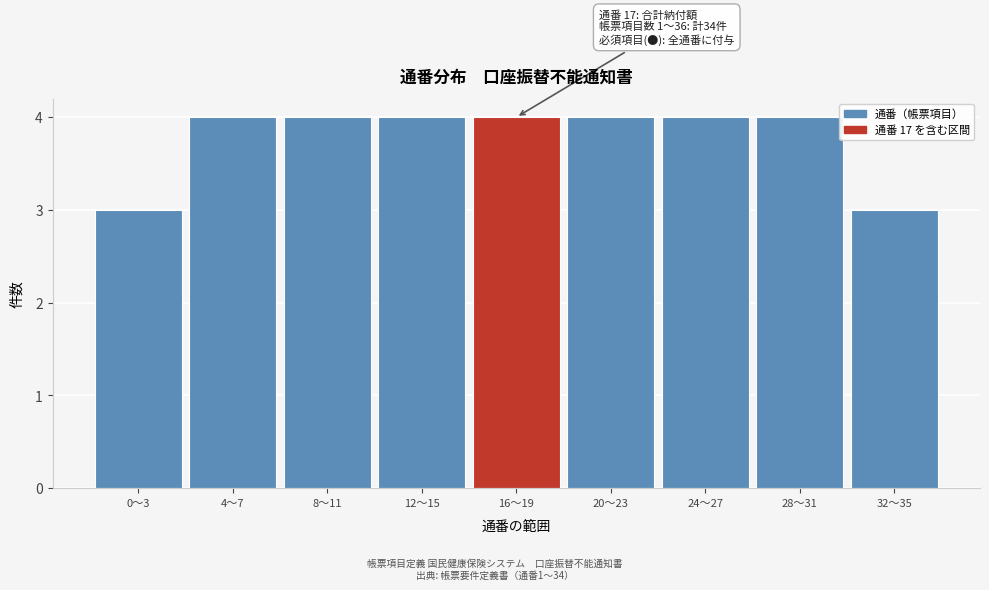

Reading left to right, what are all the values shown in this chart?

0〜3=3	4〜7=4	8〜11=4	12〜15=4	16〜19=4	20〜23=4	24〜27=4	28〜31=4	32〜35=3